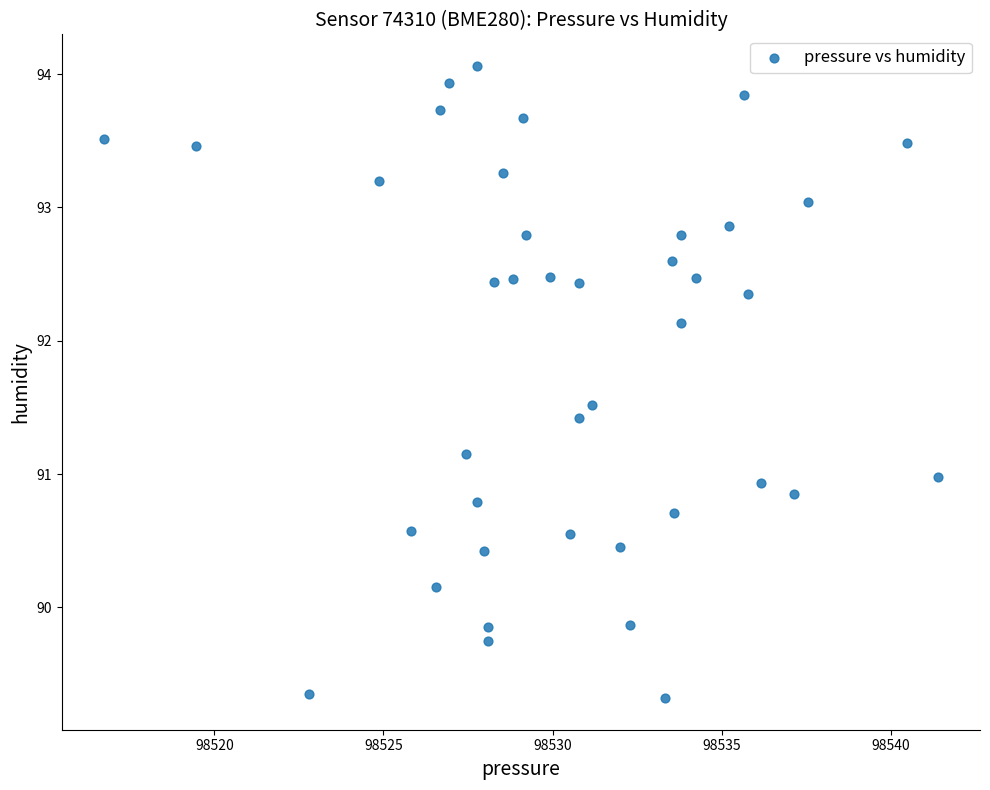

What is the range of Y values (max minus min)?

4.7